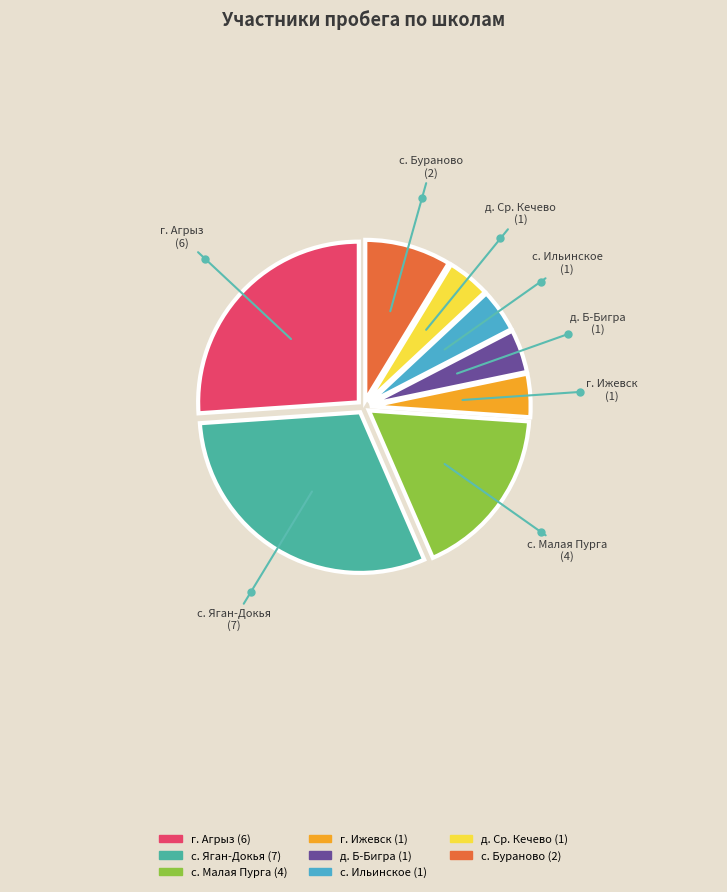

How many segments does this pie chart have?

8